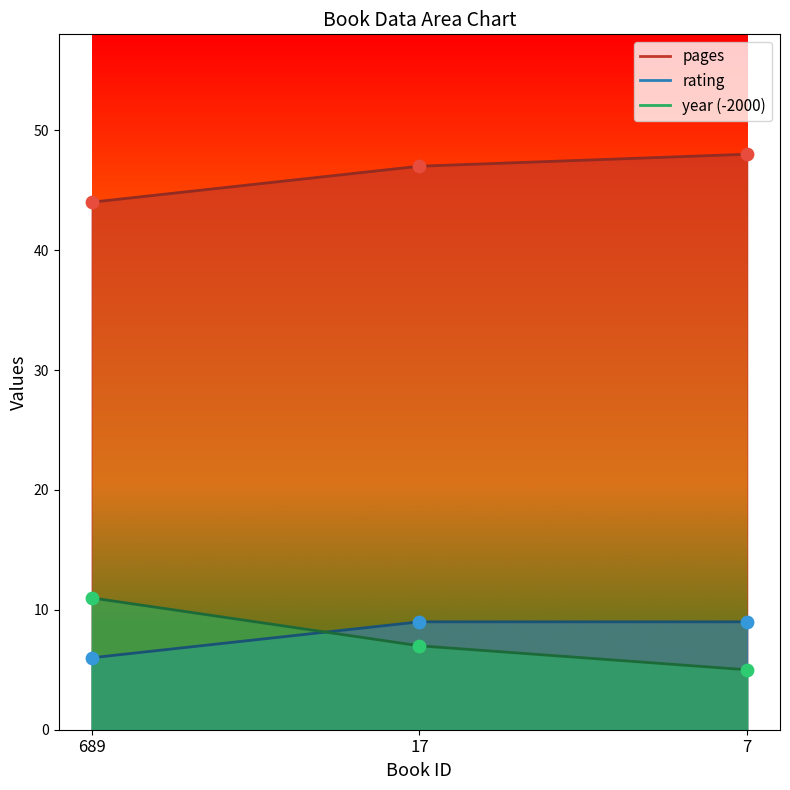

At how many categories does at least one series exceed 9?

3